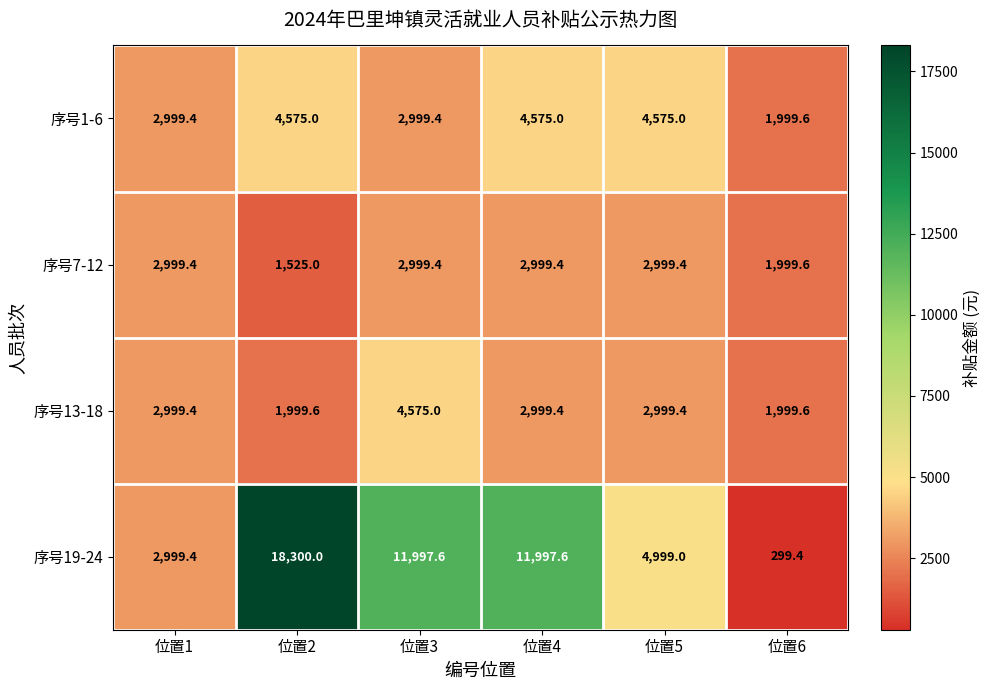

Which series has the widest spread of values?

序号19-24